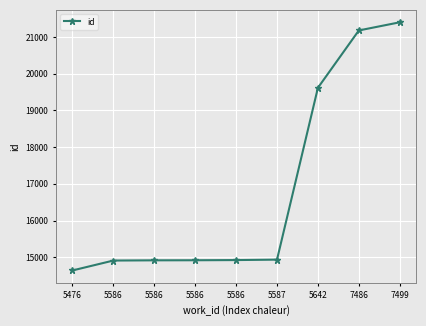

True or false: there are more than 1 points higher than both neighbors.

False